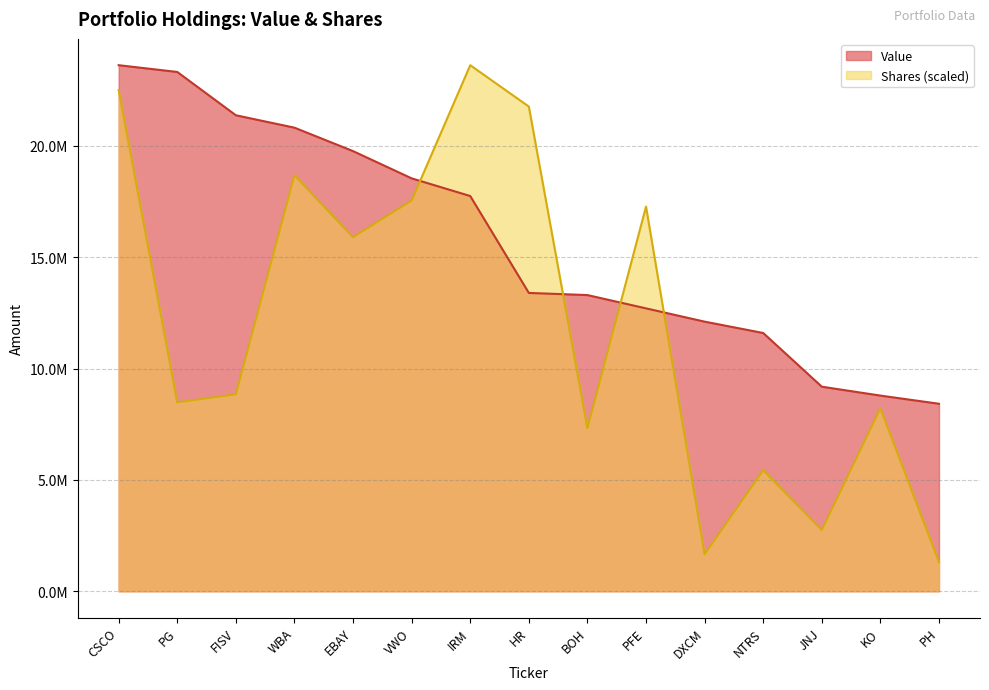

Rank the series at EBAY from highest to lowest value.

Value, Shares (scaled)